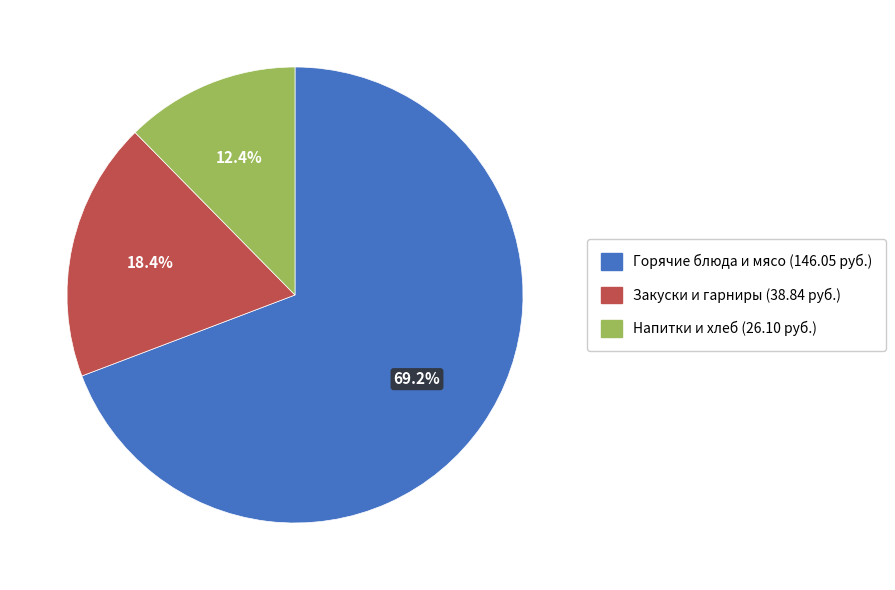

Is there a majority slice in this chart?

Yes